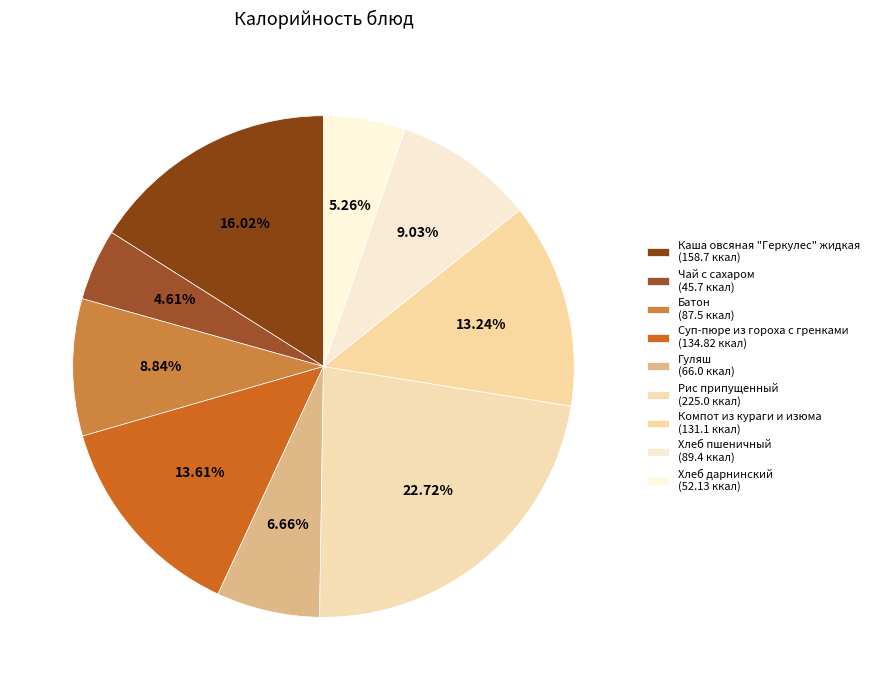

What is the ratio of the value at Хлеб пшеничный to the value at Рис припущенный?

0.4